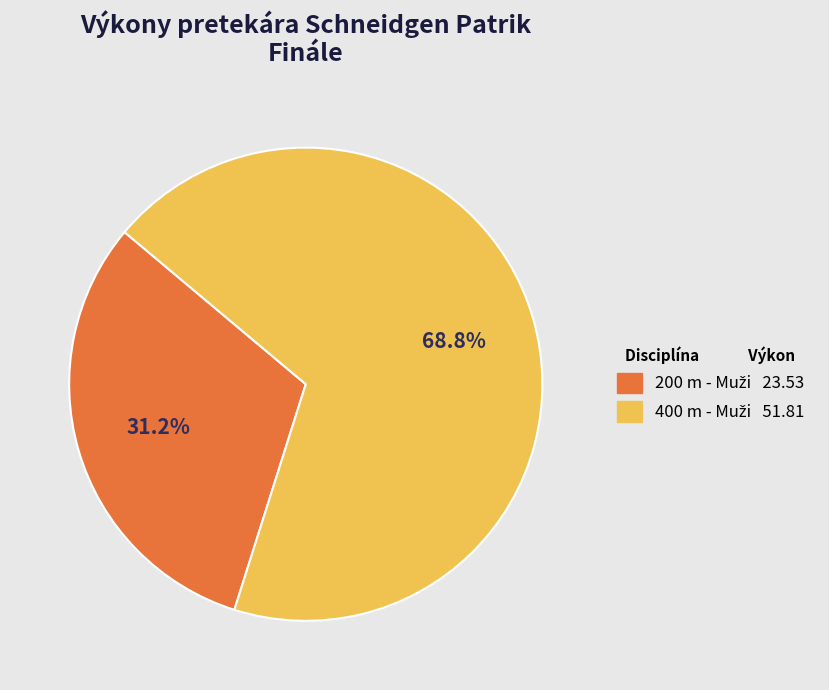

Is there a majority slice in this chart?

Yes